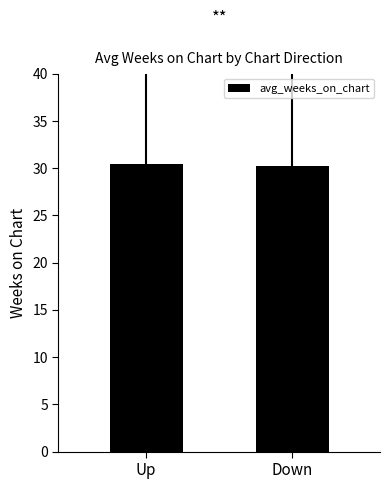

What value does the data have at Down?

30.2